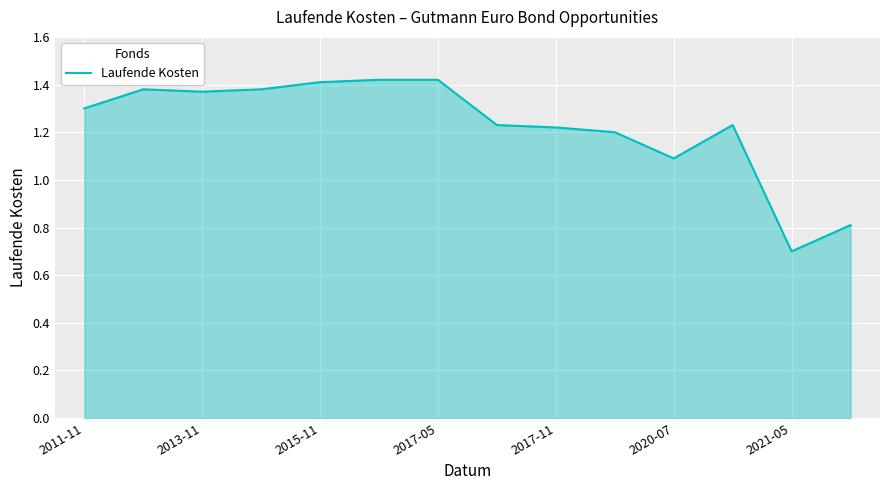

What is the minimum value shown in the chart?

0.7